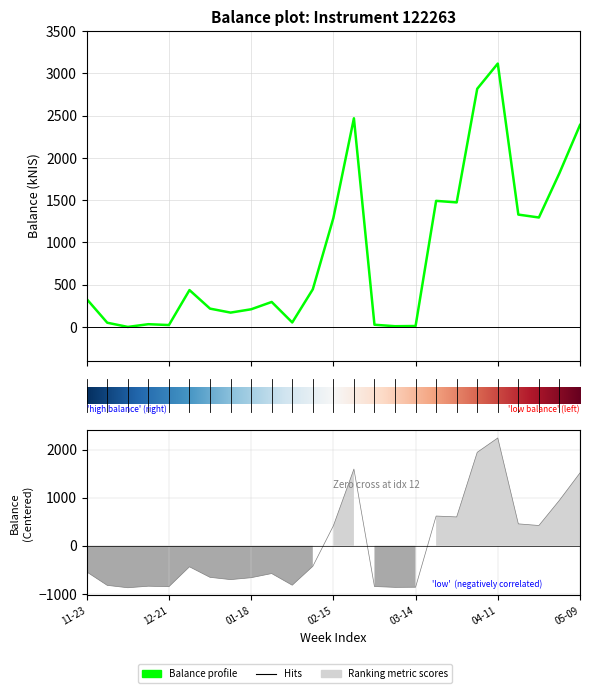

What is the ratio of the value at 2024-02-22 to the value at 2023-12-21?

111.2